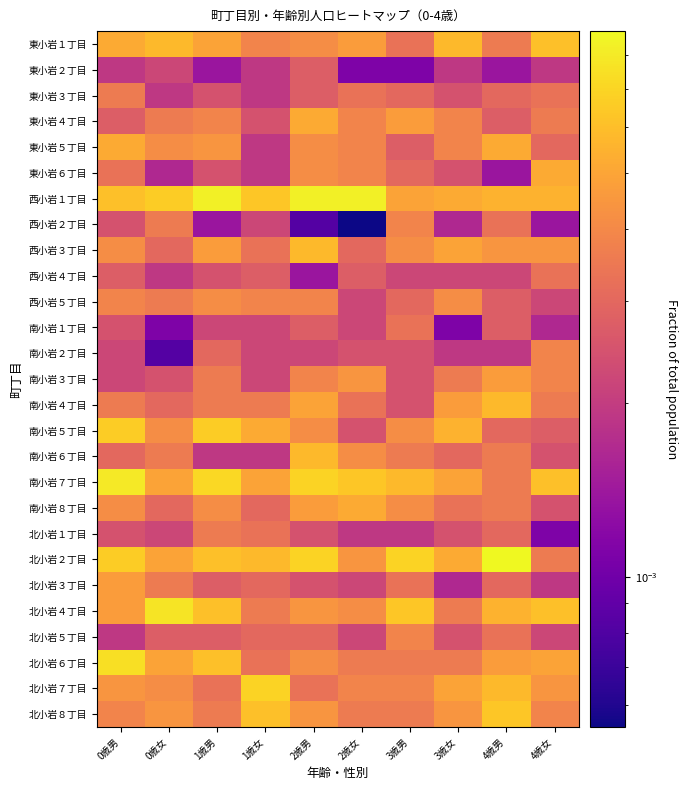

Reading left to right, transcribe all the data shown in this chart.

東小岩１丁目: 0歳男=0.0	0歳女=0.0	1歳男=0.0	1歳女=0.0	2歳男=0.0	2歳女=0.0	3歳男=0.0	3歳女=0.0	4歳男=0.0	4歳女=0.0
東小岩２丁目: 0歳男=0.0	0歳女=0.0	1歳男=0.0	1歳女=0.0	2歳男=0.0	2歳女=0.0	3歳男=0.0	3歳女=0.0	4歳男=0.0	4歳女=0.0
東小岩３丁目: 0歳男=0.0	0歳女=0.0	1歳男=0.0	1歳女=0.0	2歳男=0.0	2歳女=0.0	3歳男=0.0	3歳女=0.0	4歳男=0.0	4歳女=0.0
東小岩４丁目: 0歳男=0.0	0歳女=0.0	1歳男=0.0	1歳女=0.0	2歳男=0.0	2歳女=0.0	3歳男=0.0	3歳女=0.0	4歳男=0.0	4歳女=0.0
東小岩５丁目: 0歳男=0.0	0歳女=0.0	1歳男=0.0	1歳女=0.0	2歳男=0.0	2歳女=0.0	3歳男=0.0	3歳女=0.0	4歳男=0.0	4歳女=0.0
東小岩６丁目: 0歳男=0.0	0歳女=0.0	1歳男=0.0	1歳女=0.0	2歳男=0.0	2歳女=0.0	3歳男=0.0	3歳女=0.0	4歳男=0.0	4歳女=0.0
西小岩１丁目: 0歳男=0.0	0歳女=0.0	1歳男=0.0	1歳女=0.0	2歳男=0.0	2歳女=0.0	3歳男=0.0	3歳女=0.0	4歳男=0.0	4歳女=0.0
西小岩２丁目: 0歳男=0.0	0歳女=0.0	1歳男=0.0	1歳女=0.0	2歳男=0.0	2歳女=0.0	3歳男=0.0	3歳女=0.0	4歳男=0.0	4歳女=0.0
西小岩３丁目: 0歳男=0.0	0歳女=0.0	1歳男=0.0	1歳女=0.0	2歳男=0.0	2歳女=0.0	3歳男=0.0	3歳女=0.0	4歳男=0.0	4歳女=0.0
西小岩４丁目: 0歳男=0.0	0歳女=0.0	1歳男=0.0	1歳女=0.0	2歳男=0.0	2歳女=0.0	3歳男=0.0	3歳女=0.0	4歳男=0.0	4歳女=0.0
西小岩５丁目: 0歳男=0.0	0歳女=0.0	1歳男=0.0	1歳女=0.0	2歳男=0.0	2歳女=0.0	3歳男=0.0	3歳女=0.0	4歳男=0.0	4歳女=0.0
南小岩１丁目: 0歳男=0.0	0歳女=0.0	1歳男=0.0	1歳女=0.0	2歳男=0.0	2歳女=0.0	3歳男=0.0	3歳女=0.0	4歳男=0.0	4歳女=0.0
南小岩２丁目: 0歳男=0.0	0歳女=0.0	1歳男=0.0	1歳女=0.0	2歳男=0.0	2歳女=0.0	3歳男=0.0	3歳女=0.0	4歳男=0.0	4歳女=0.0
南小岩３丁目: 0歳男=0.0	0歳女=0.0	1歳男=0.0	1歳女=0.0	2歳男=0.0	2歳女=0.0	3歳男=0.0	3歳女=0.0	4歳男=0.0	4歳女=0.0
南小岩４丁目: 0歳男=0.0	0歳女=0.0	1歳男=0.0	1歳女=0.0	2歳男=0.0	2歳女=0.0	3歳男=0.0	3歳女=0.0	4歳男=0.0	4歳女=0.0
南小岩５丁目: 0歳男=0.0	0歳女=0.0	1歳男=0.0	1歳女=0.0	2歳男=0.0	2歳女=0.0	3歳男=0.0	3歳女=0.0	4歳男=0.0	4歳女=0.0
南小岩６丁目: 0歳男=0.0	0歳女=0.0	1歳男=0.0	1歳女=0.0	2歳男=0.0	2歳女=0.0	3歳男=0.0	3歳女=0.0	4歳男=0.0	4歳女=0.0
南小岩７丁目: 0歳男=0.0	0歳女=0.0	1歳男=0.0	1歳女=0.0	2歳男=0.0	2歳女=0.0	3歳男=0.0	3歳女=0.0	4歳男=0.0	4歳女=0.0
南小岩８丁目: 0歳男=0.0	0歳女=0.0	1歳男=0.0	1歳女=0.0	2歳男=0.0	2歳女=0.0	3歳男=0.0	3歳女=0.0	4歳男=0.0	4歳女=0.0
北小岩１丁目: 0歳男=0.0	0歳女=0.0	1歳男=0.0	1歳女=0.0	2歳男=0.0	2歳女=0.0	3歳男=0.0	3歳女=0.0	4歳男=0.0	4歳女=0.0
北小岩２丁目: 0歳男=0.0	0歳女=0.0	1歳男=0.0	1歳女=0.0	2歳男=0.0	2歳女=0.0	3歳男=0.0	3歳女=0.0	4歳男=0.0	4歳女=0.0
北小岩３丁目: 0歳男=0.0	0歳女=0.0	1歳男=0.0	1歳女=0.0	2歳男=0.0	2歳女=0.0	3歳男=0.0	3歳女=0.0	4歳男=0.0	4歳女=0.0
北小岩４丁目: 0歳男=0.0	0歳女=0.0	1歳男=0.0	1歳女=0.0	2歳男=0.0	2歳女=0.0	3歳男=0.0	3歳女=0.0	4歳男=0.0	4歳女=0.0
北小岩５丁目: 0歳男=0.0	0歳女=0.0	1歳男=0.0	1歳女=0.0	2歳男=0.0	2歳女=0.0	3歳男=0.0	3歳女=0.0	4歳男=0.0	4歳女=0.0
北小岩６丁目: 0歳男=0.0	0歳女=0.0	1歳男=0.0	1歳女=0.0	2歳男=0.0	2歳女=0.0	3歳男=0.0	3歳女=0.0	4歳男=0.0	4歳女=0.0
北小岩７丁目: 0歳男=0.0	0歳女=0.0	1歳男=0.0	1歳女=0.0	2歳男=0.0	2歳女=0.0	3歳男=0.0	3歳女=0.0	4歳男=0.0	4歳女=0.0
北小岩８丁目: 0歳男=0.0	0歳女=0.0	1歳男=0.0	1歳女=0.0	2歳男=0.0	2歳女=0.0	3歳男=0.0	3歳女=0.0	4歳男=0.0	4歳女=0.0